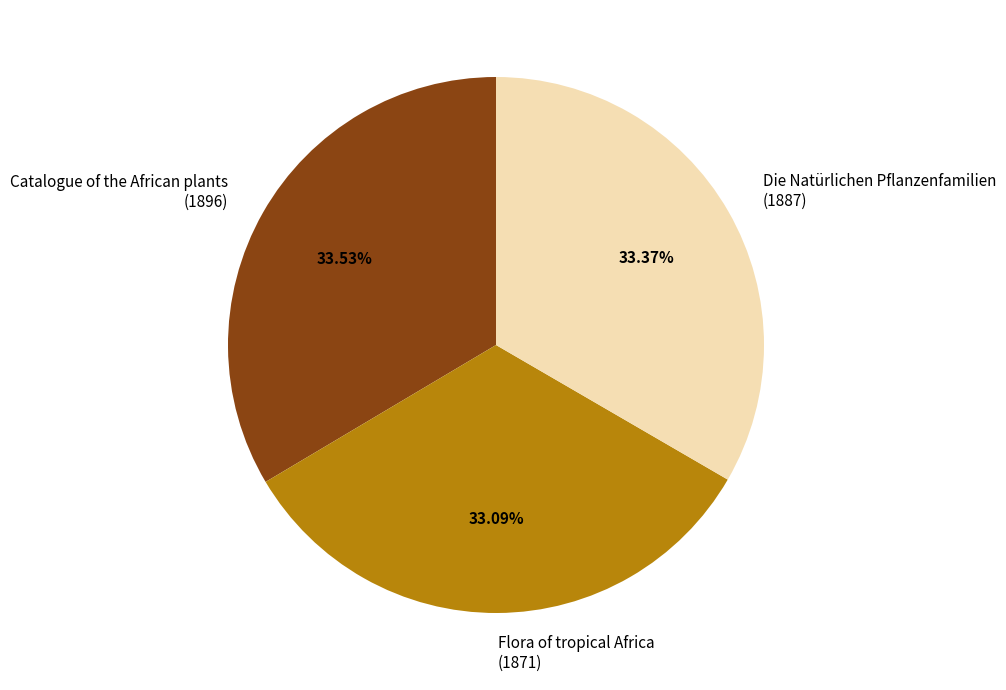

Do Catalogue of the African plants (1896) and Flora of tropical Africa (1871) together represent more than half of the pie?

Yes